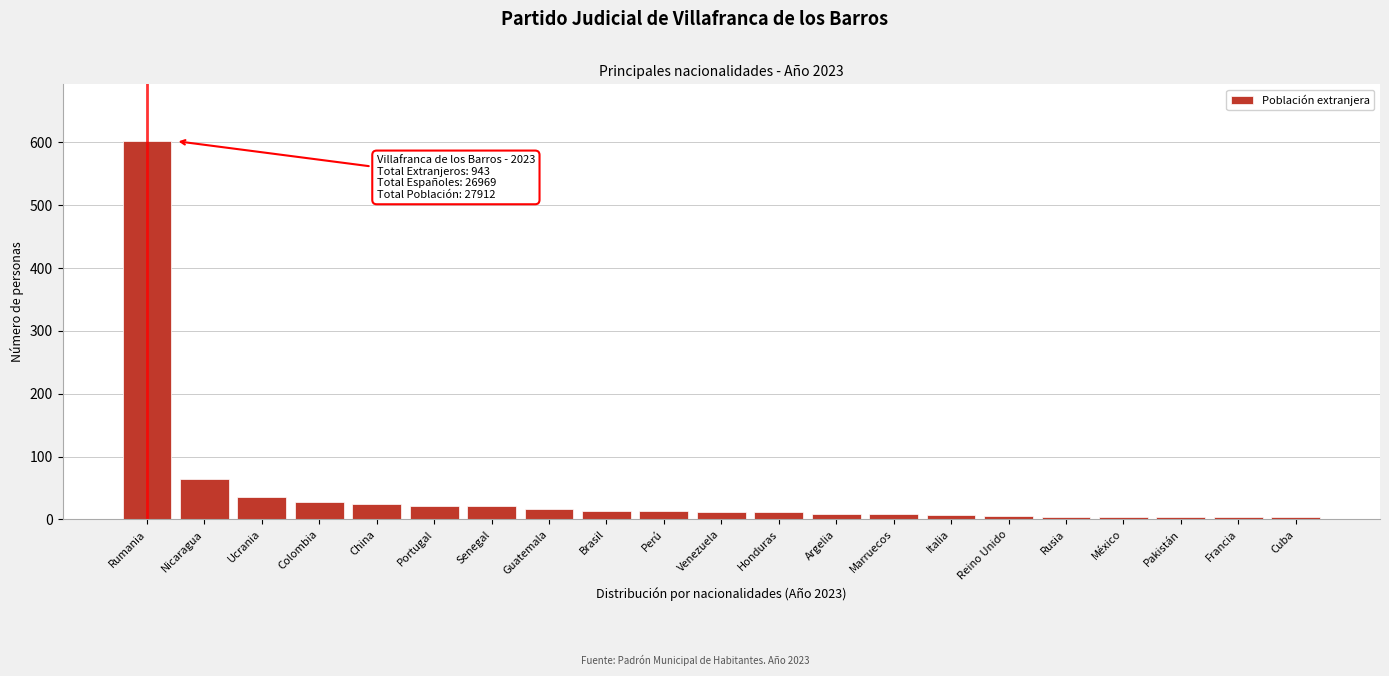

At which label is the value closest to 302?

Nicaragua